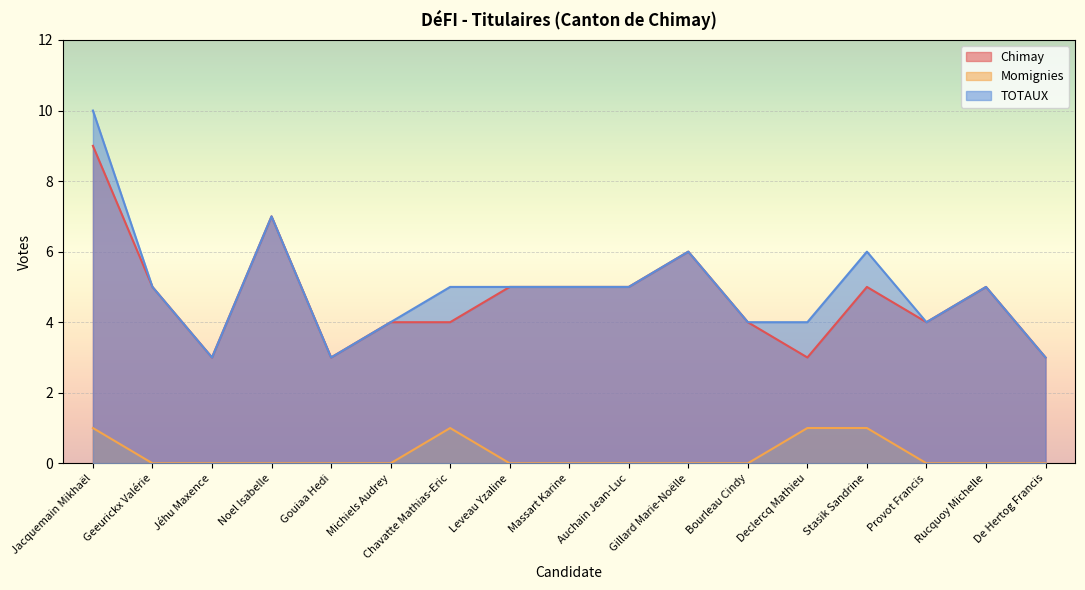

Between Declercq Mathieu and Gouiaa Hedi, which is larger?

Declercq Mathieu